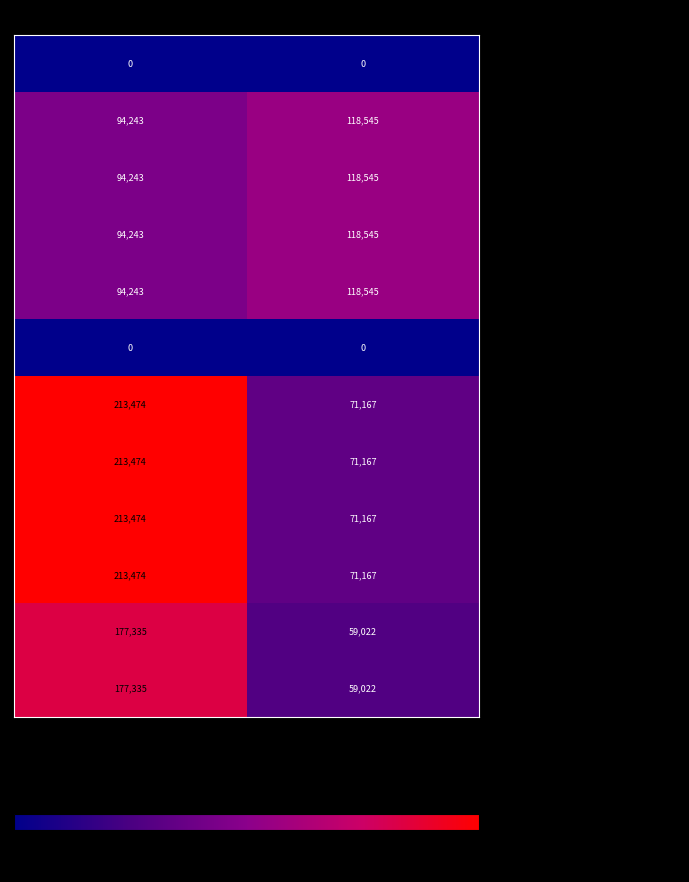

Which category has the highest value across all series?

VAK